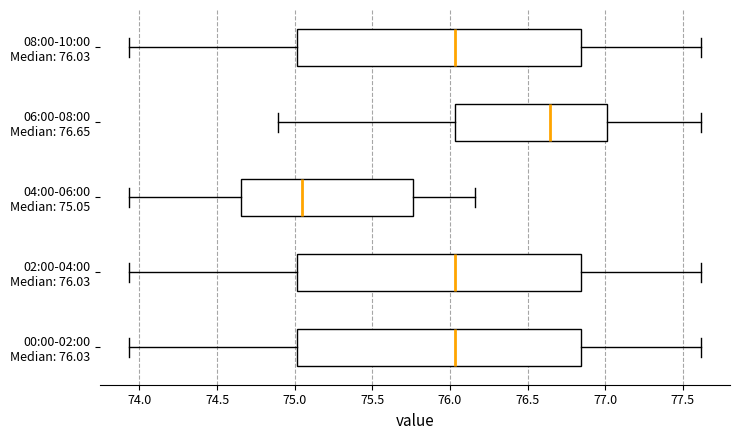

Where is the left edge of the box for 00:00-02:00 Median: 76.03 on the x-axis? The values are not printed on the chart, so give them approximately, as read against the axis.

75.00